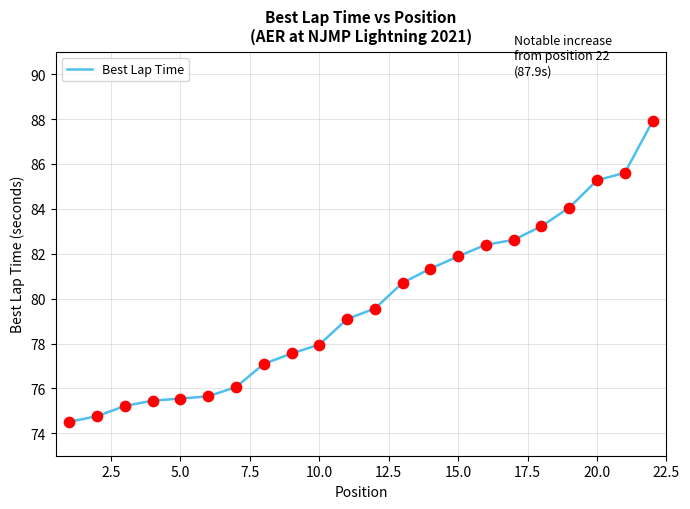

What is the difference between the maximum and minimum values?

13.4